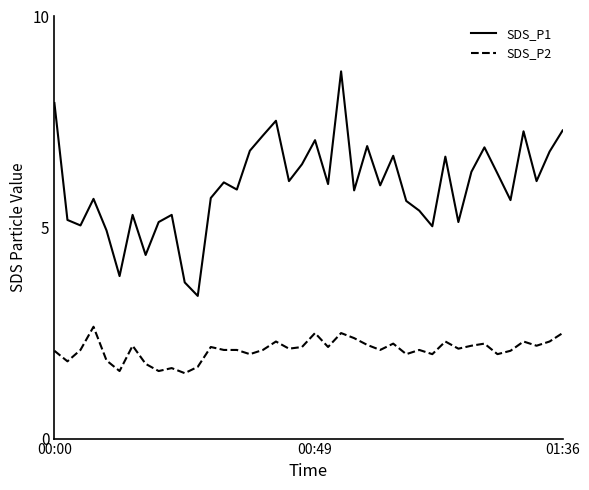

Which series has the largest total across all categories?

SDS_P1